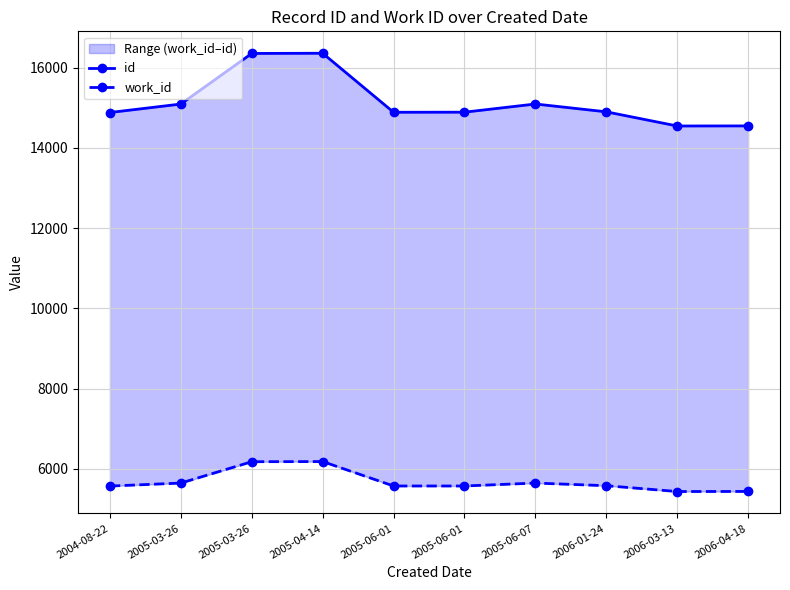

What is the minimum value for work_id?

5436